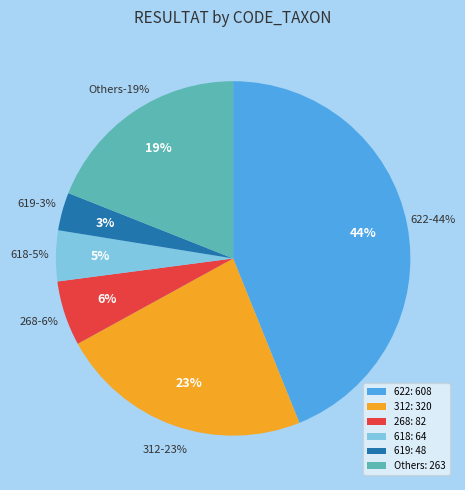

What is the largest slice in the pie chart?

622